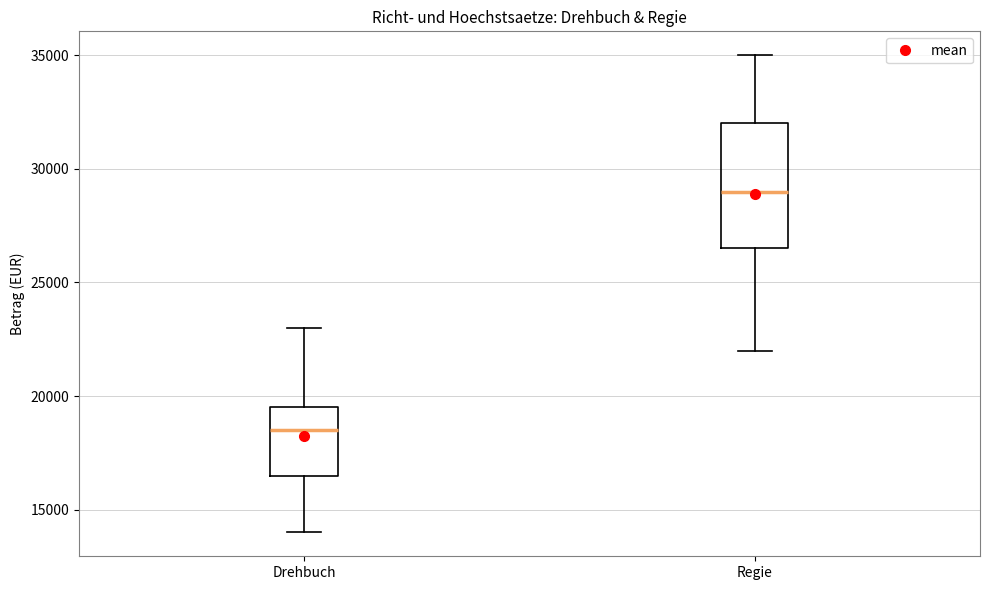

Reading left to right, transcribe this box plot: for each box, give where its median line is, the range the box spans, and where its two whiskers end, as read against the y-axis. The values are not printed on the chart, so give them approximately, as read against the axis.

Drehbuch: median 18500, box 16500 to 19500, whiskers 14000 to 23000
Regie: median 29000, box 26500 to 32000, whiskers 22000 to 35000